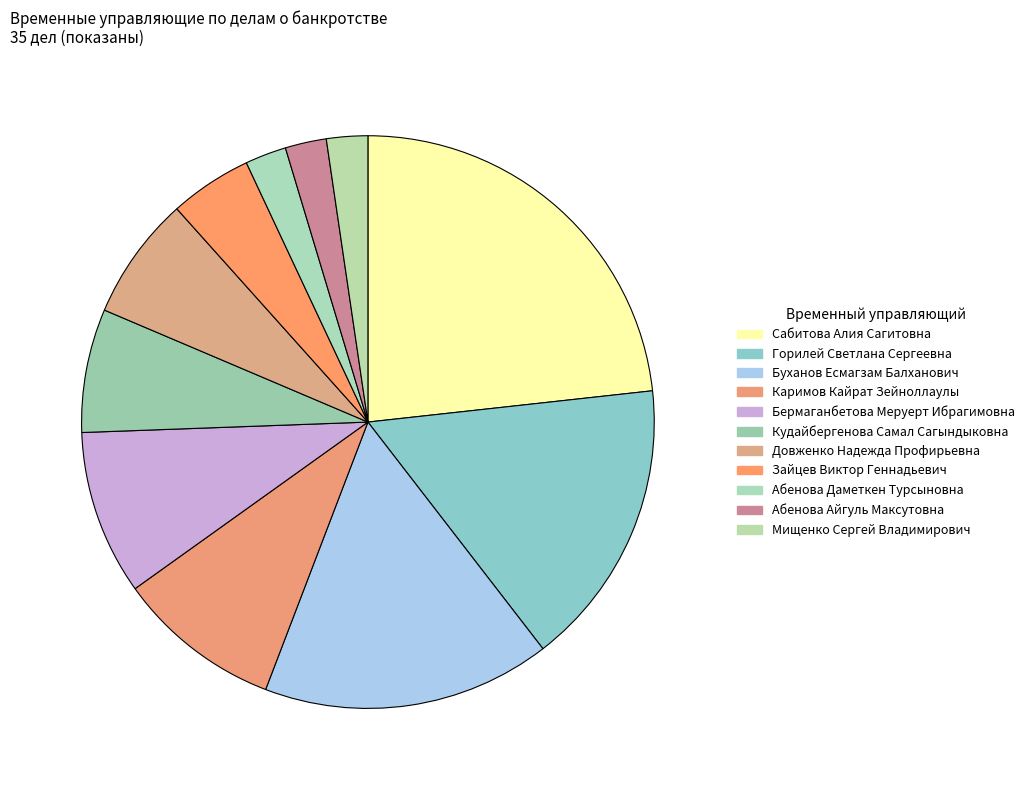

Is Зайцев Виктор Геннадьевич the majority of the pie?

No